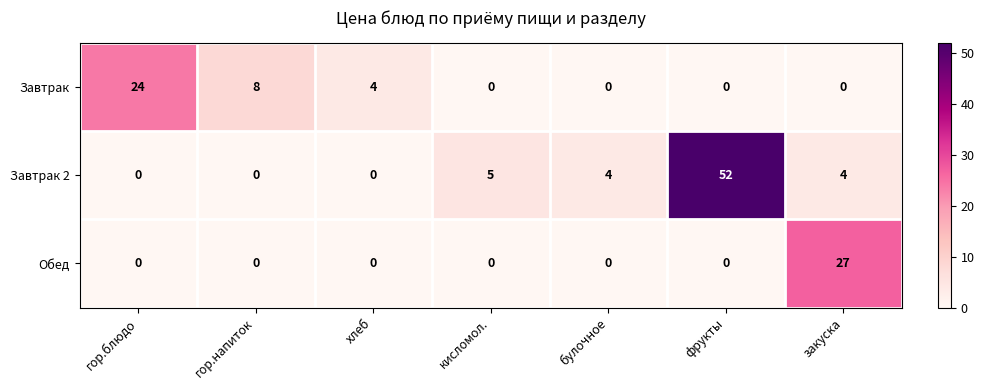

Count the number of data series in this chart.

3